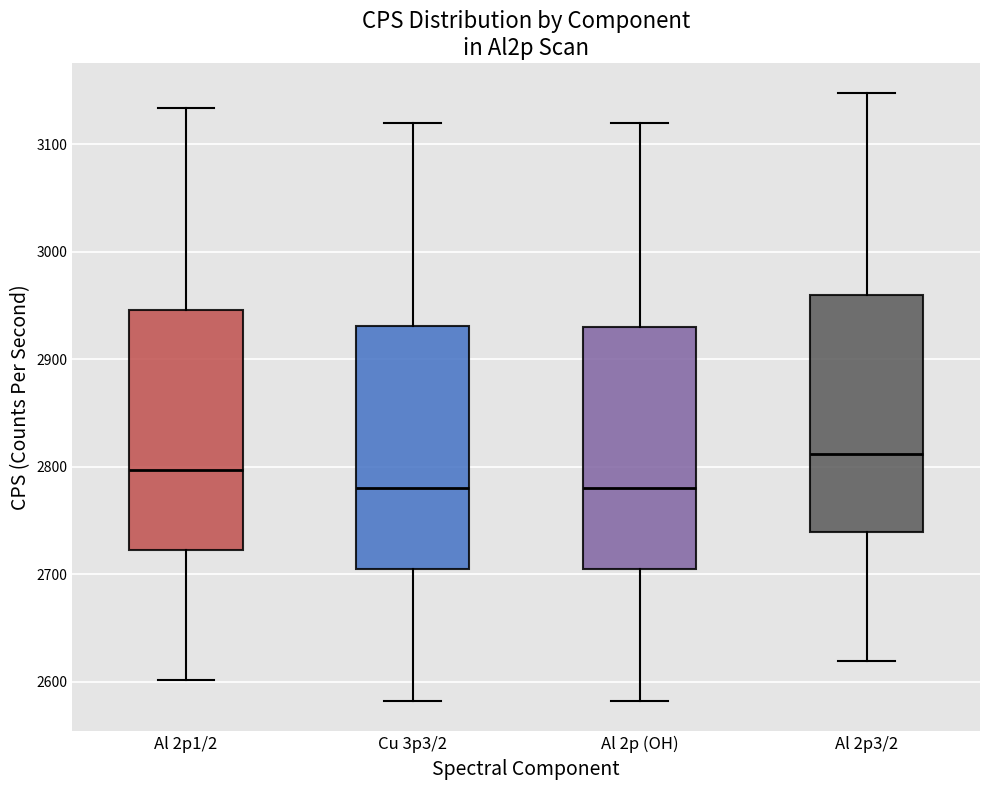

Where does the lower whisker of the box for Al 2p (OH) end on the y-axis? The values are not printed on the chart, so give them approximately, as read against the axis.

2580